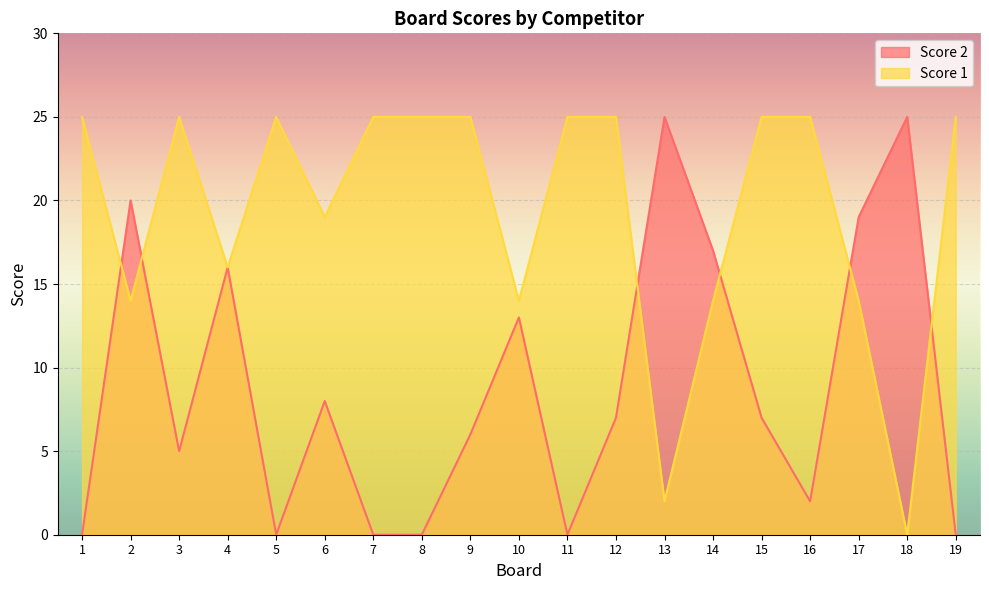

What is the difference between the Score 2 values at 12 and 8?

7